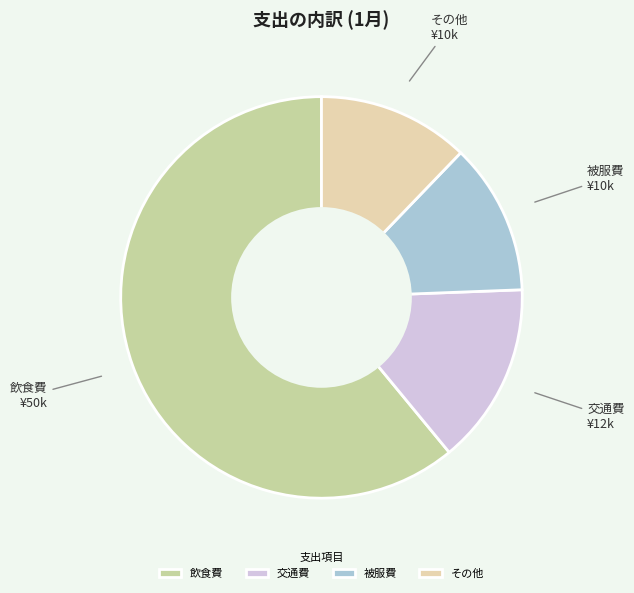

Is it true that 被服費 is 25% of the pie?

False